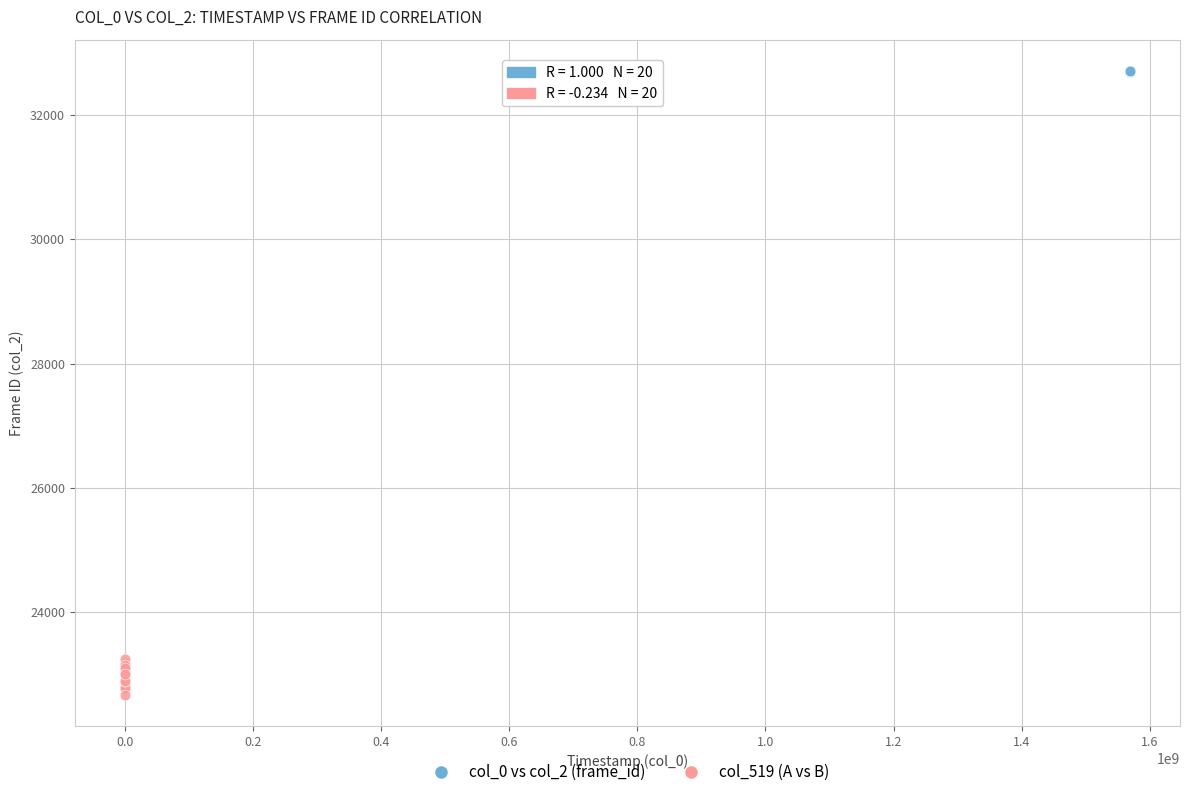

Which series reaches the minimum Y coordinate?

col_519 (A vs B)